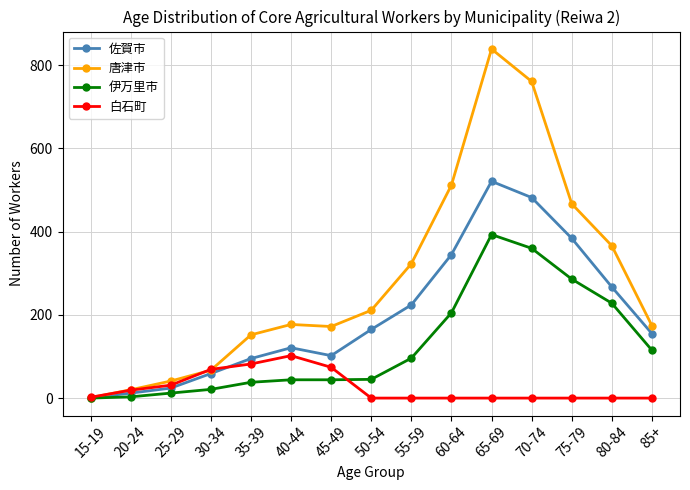

True or false: 白石町 has more than 0 points higher than both neighbors.

True